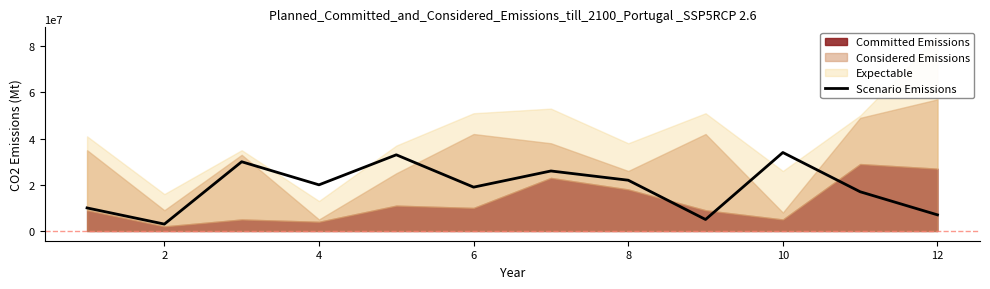

What is the change in value from 2 to 12?

+23000000